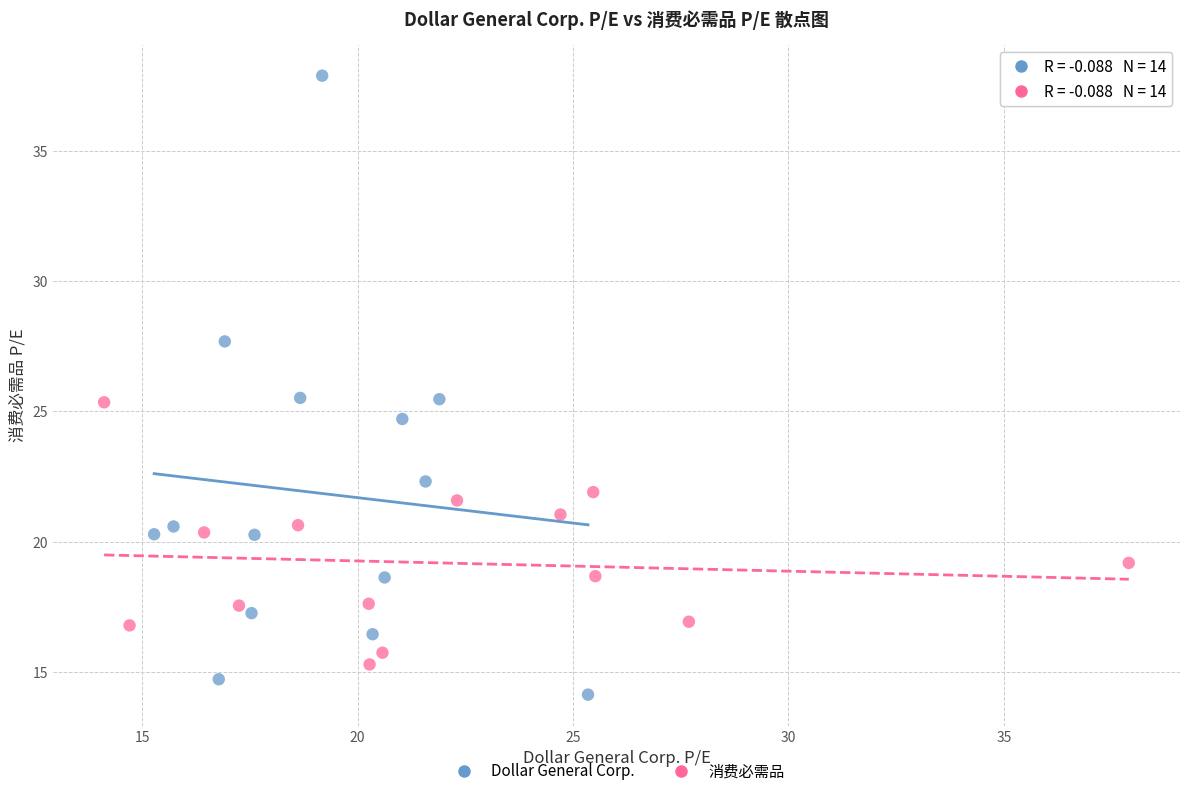

Which series reaches the maximum Y coordinate?

Dollar General Corp.